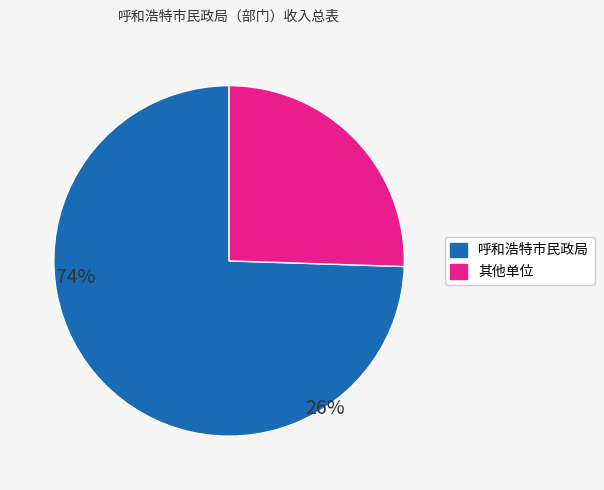

Is there a majority slice in this chart?

Yes